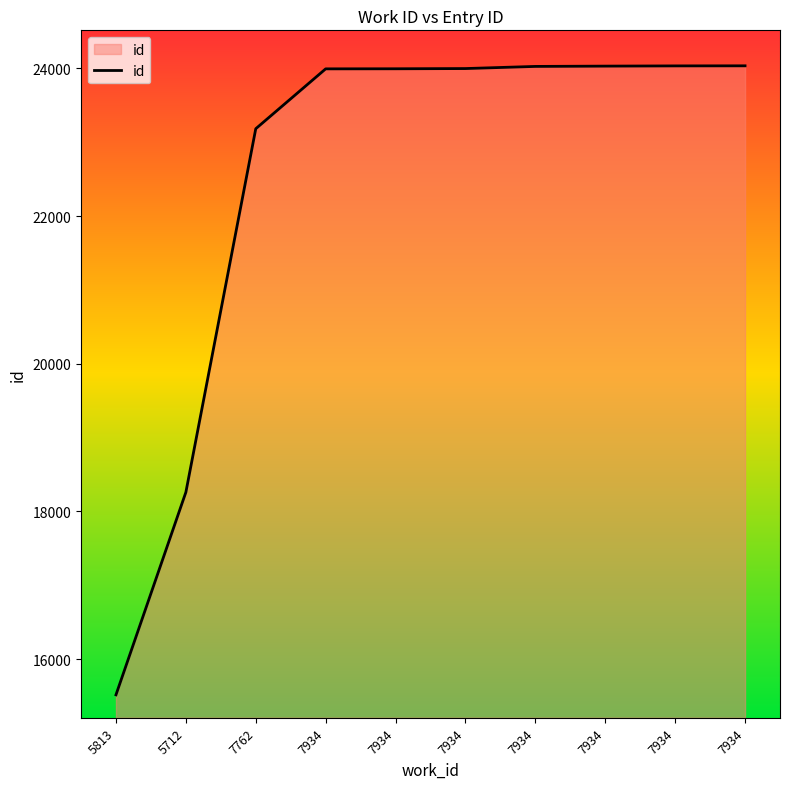

True or false: there are more than 1 points higher than both neighbors.

False